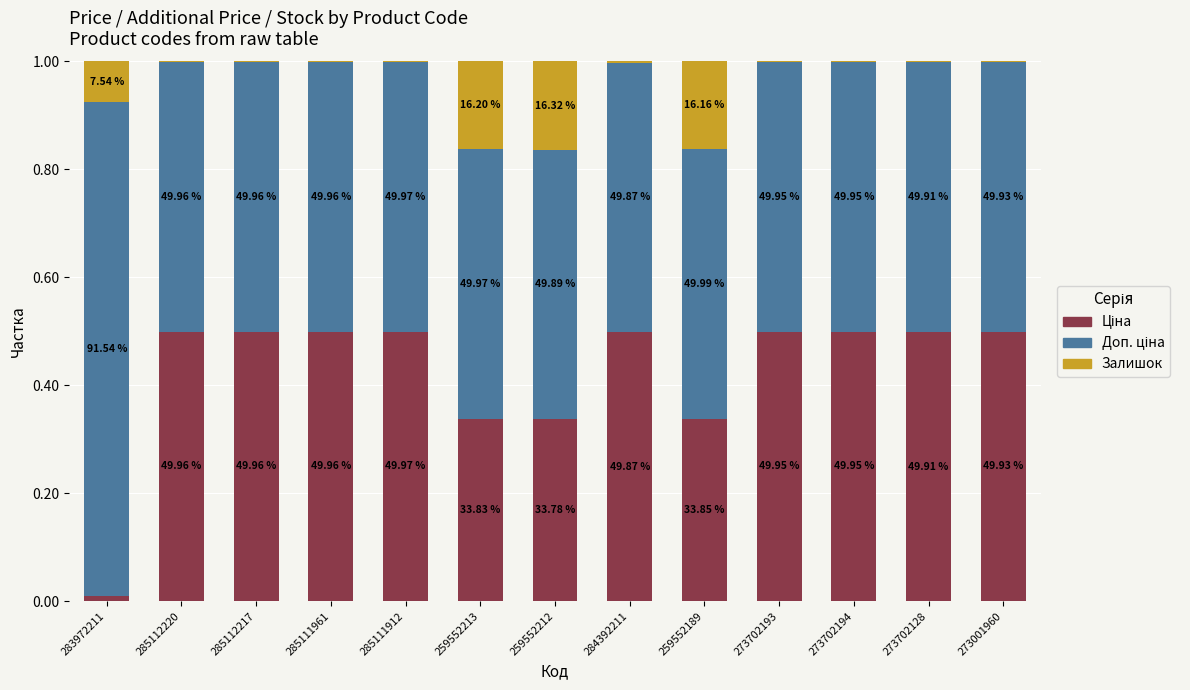

Does the chart contain stacked bars?

Yes